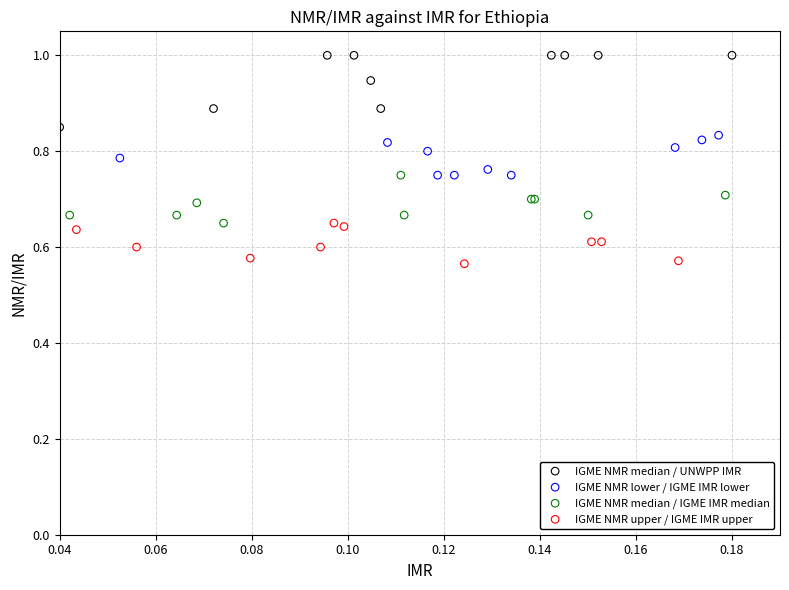

Which series contains the lowest Y value?

IGME NMR upper / IGME IMR upper